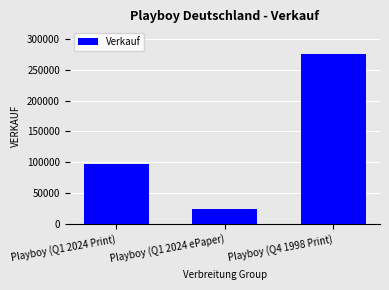

True or false: the data shows 453673 at Playboy (Q4 1998 Print).

False